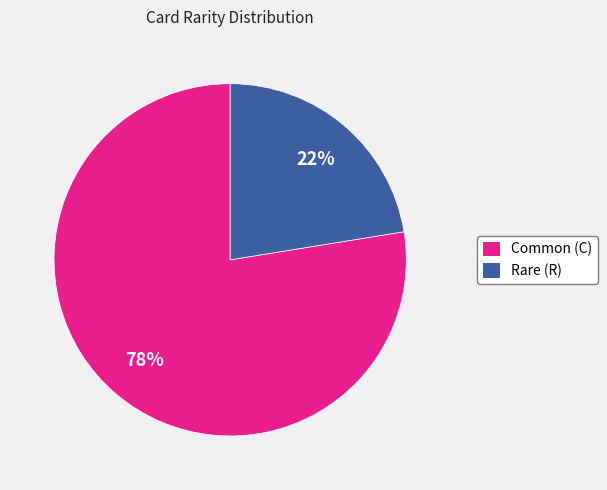

Does any single category account for the majority?

Yes